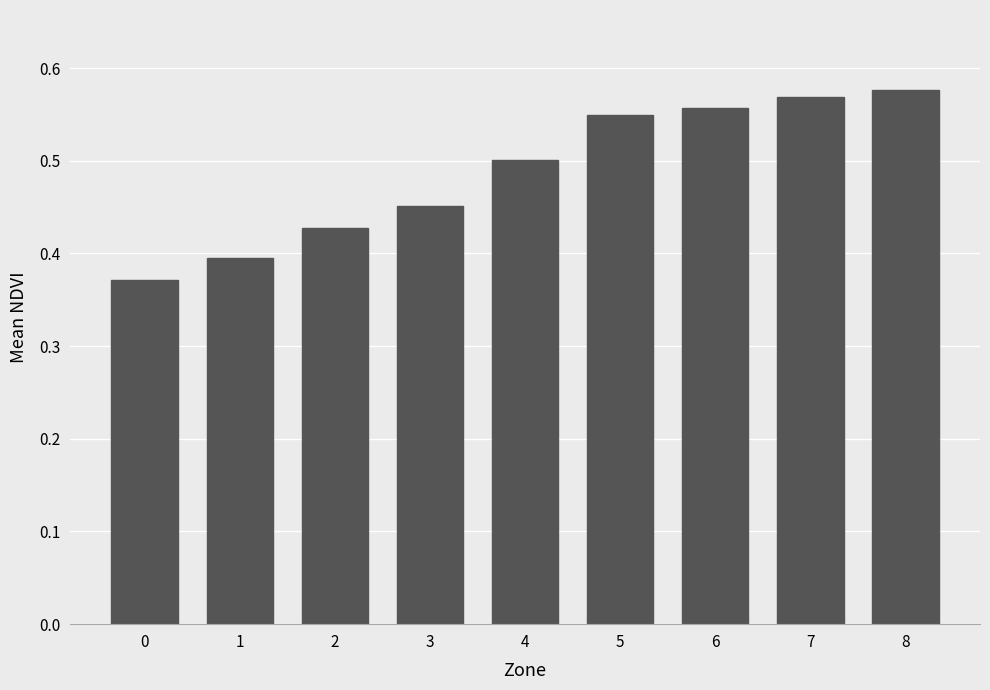

The chart shows a value of 0.3 at 6. True or false?

False